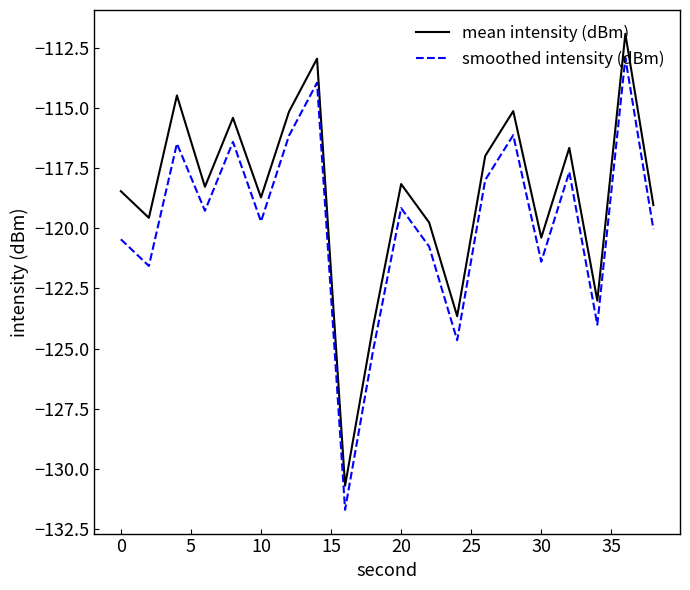

What is the average value of the mean intensity (dBm) series?

-118.6